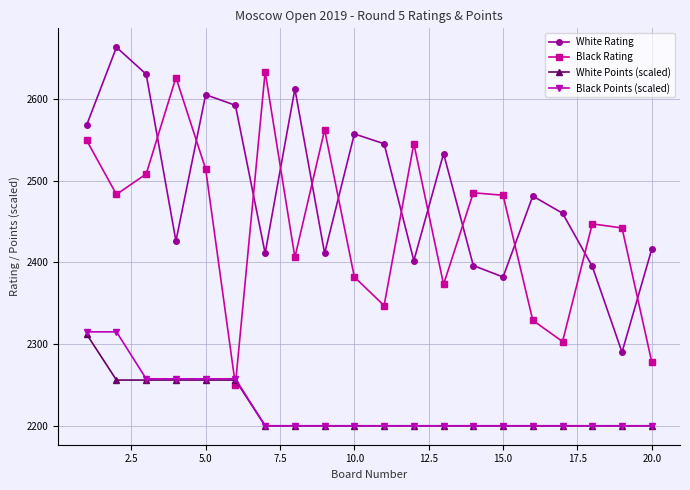

In Black Rating, how many points are lower than both neighbors (excluding endpoints)?

6